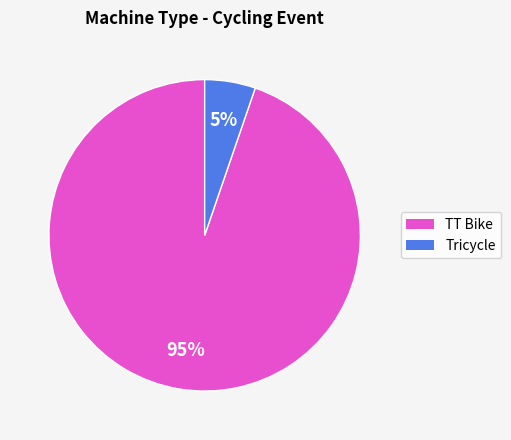

What is the ratio of the value at Tricycle to the value at TT Bike?

0.1